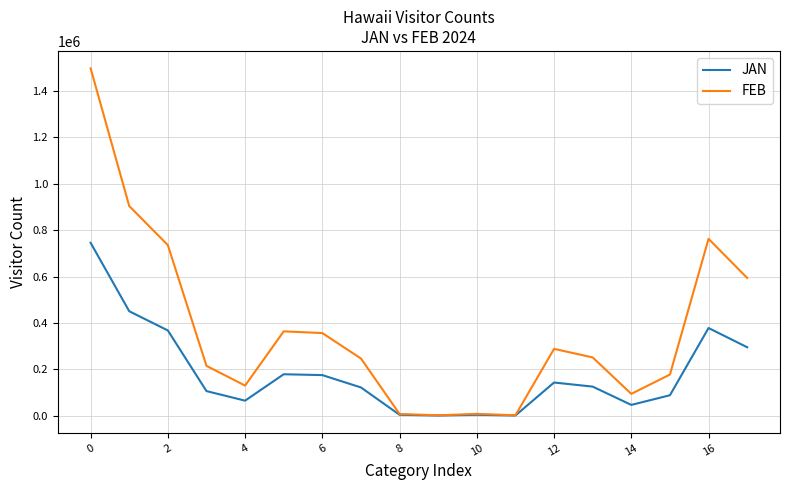

Which series has the largest total across all categories?

FEB